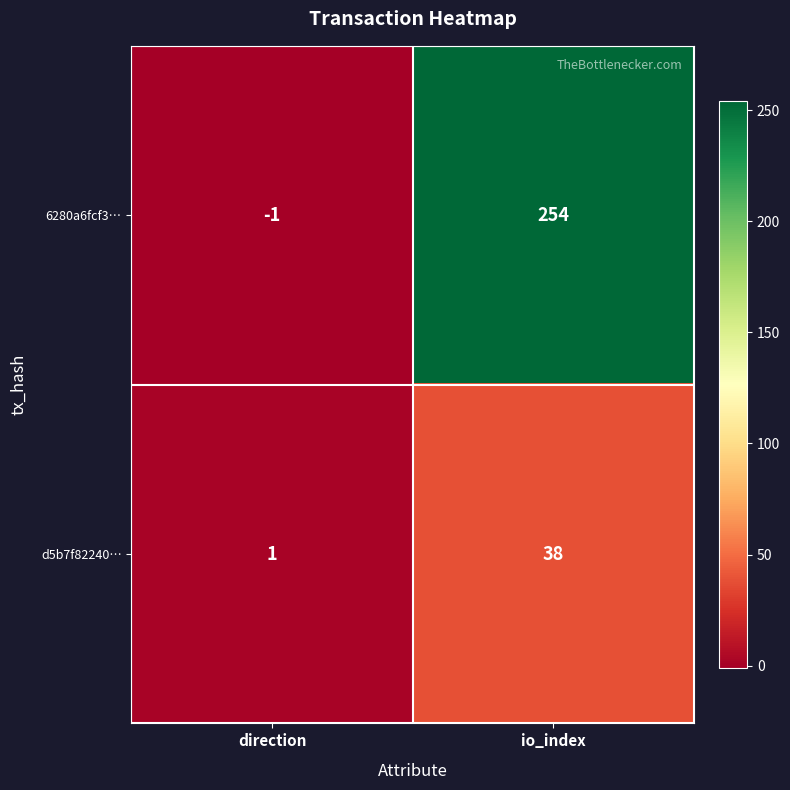

Between direction and io_index, which series saw the biggest shift?

6280a6fcf3…